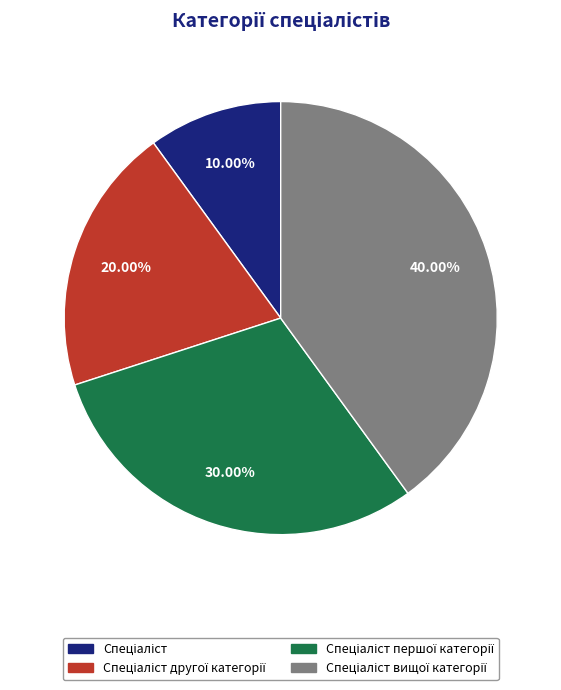

How many slices are in this pie chart?

4